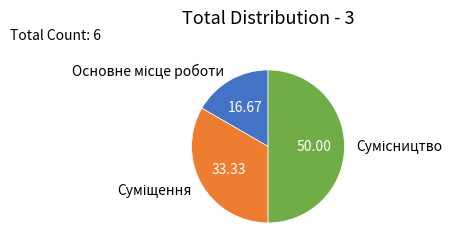

To the nearest percent, what is the average slice percentage?

33%